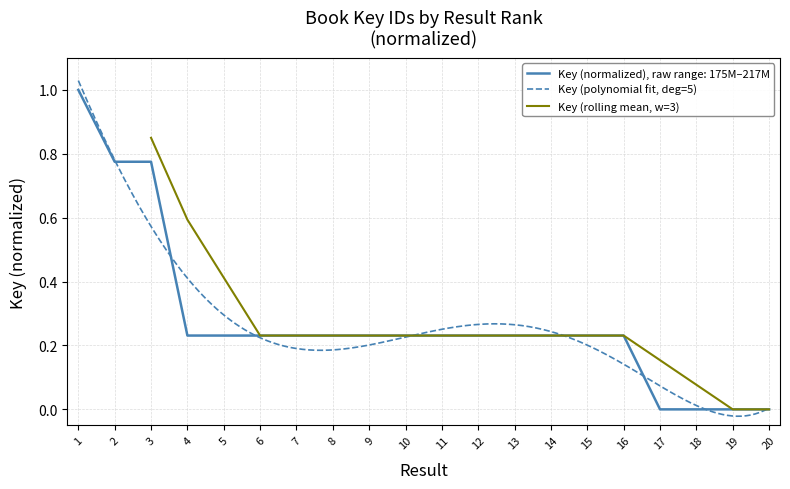

The chart shows a value of 0.3 at 7. True or false?

False